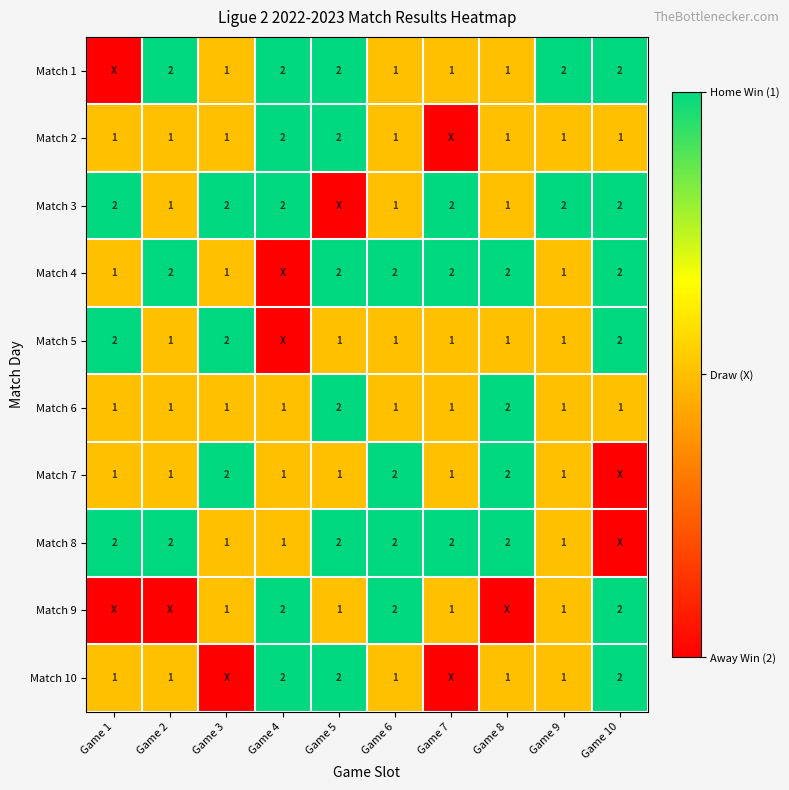

What is the difference between the highest and lowest values at Game 5?

2